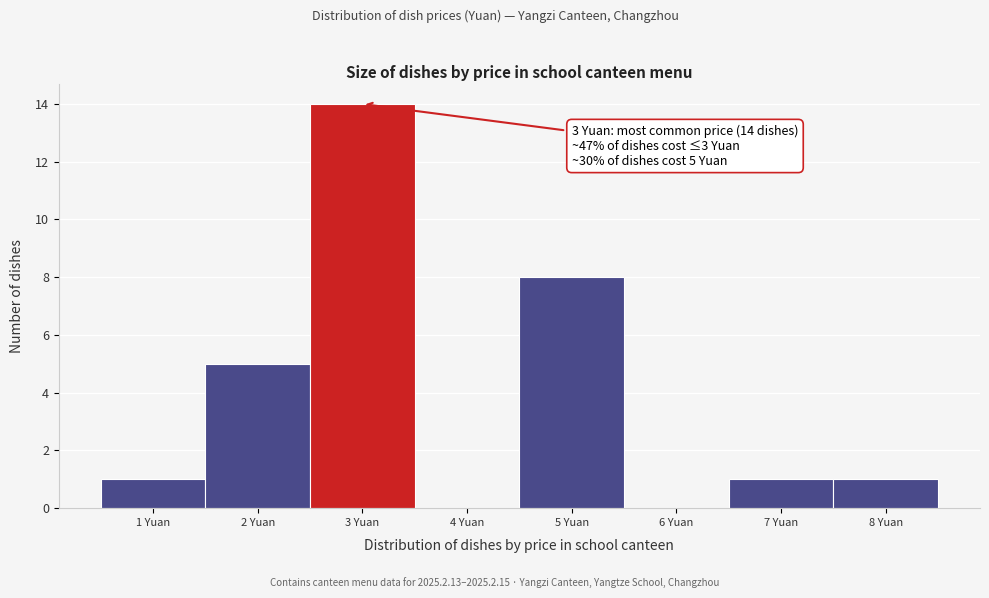

Reading right to left, what are all the values shown in this chart?

8 Yuan=1	7 Yuan=1	6 Yuan=0	5 Yuan=8	4 Yuan=0	3 Yuan=14	2 Yuan=5	1 Yuan=1